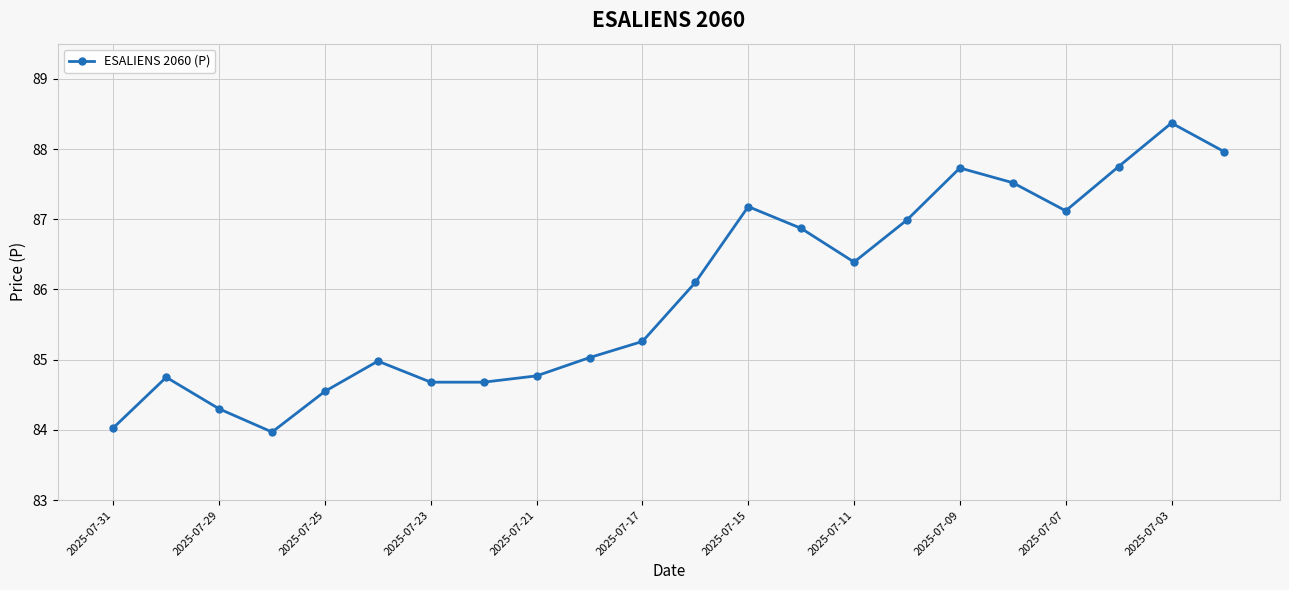

True or false: the data has more than 0 interior local peaks.

True